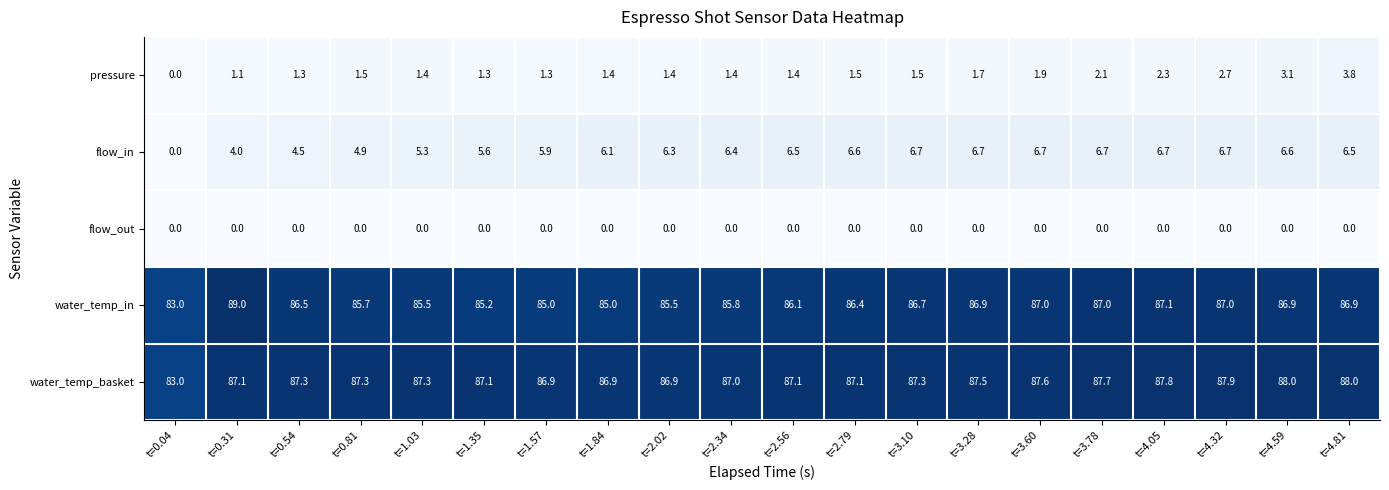

The value of pressure at t=0.04 is -1.8. True or false?

False